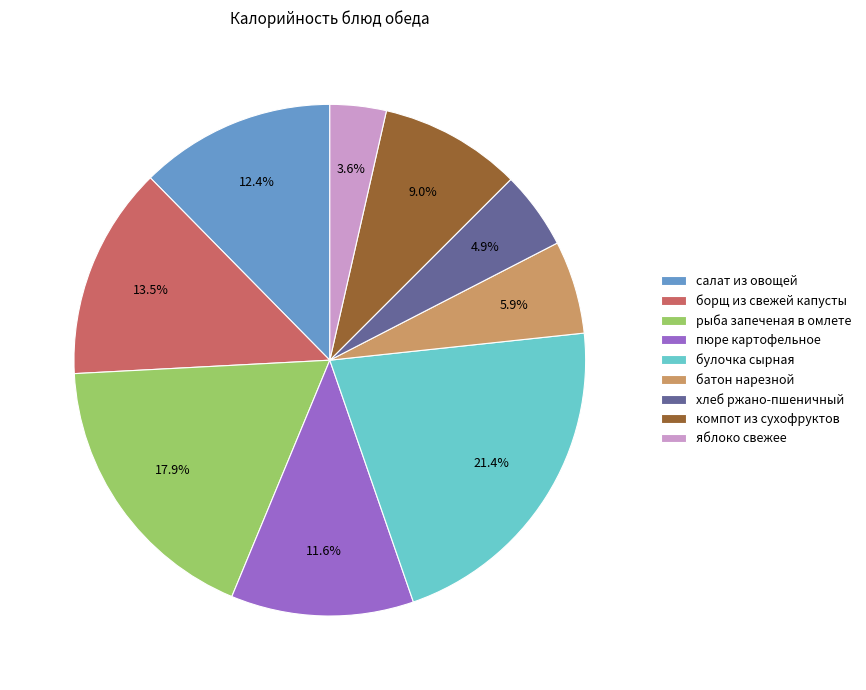

True or false: батон нарезной accounts for 20% of the total.

False